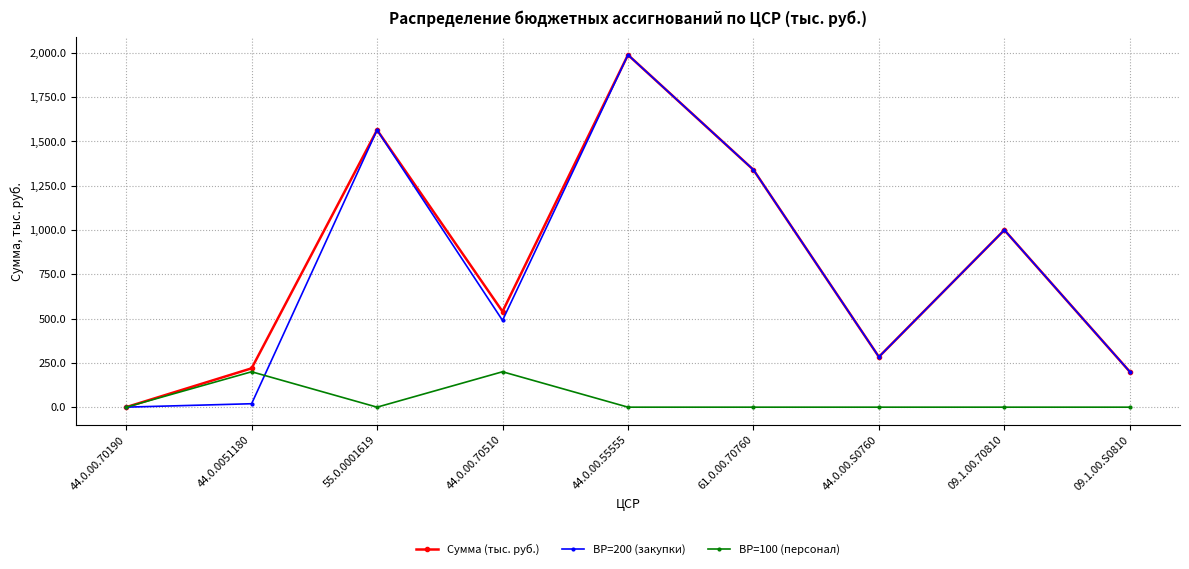

Reading left to right, what are all the values shown in this chart?

Сумма (тыс. руб.): 0.1	219.3	1564.8	539.9	1988.8	1340.0	283.9	1000.0	200.0
ВР=200 (закупки): 0.1	19.4	1564.8	489.9	1988.8	1340.0	283.9	1000.0	200.0
ВР=100 (персонал): 0.0	199.9	0.0	199.9	0.0	0.0	0.0	0.0	0.0